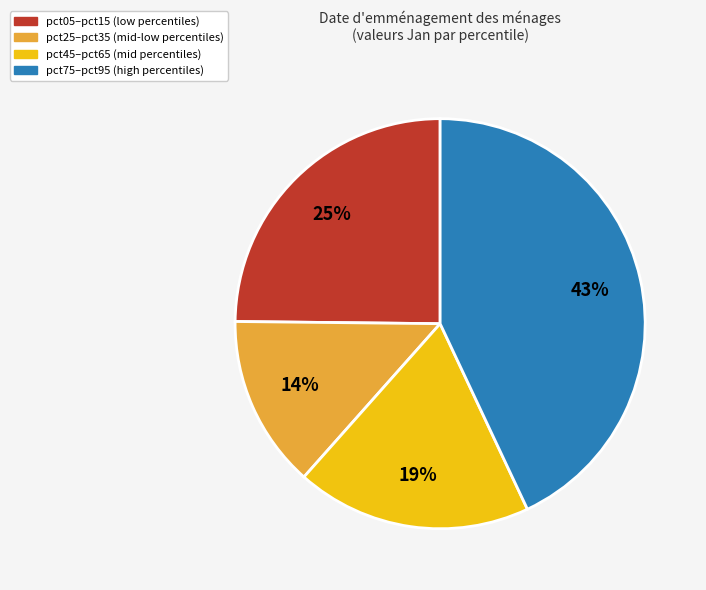

How many slices are in this pie chart?

4